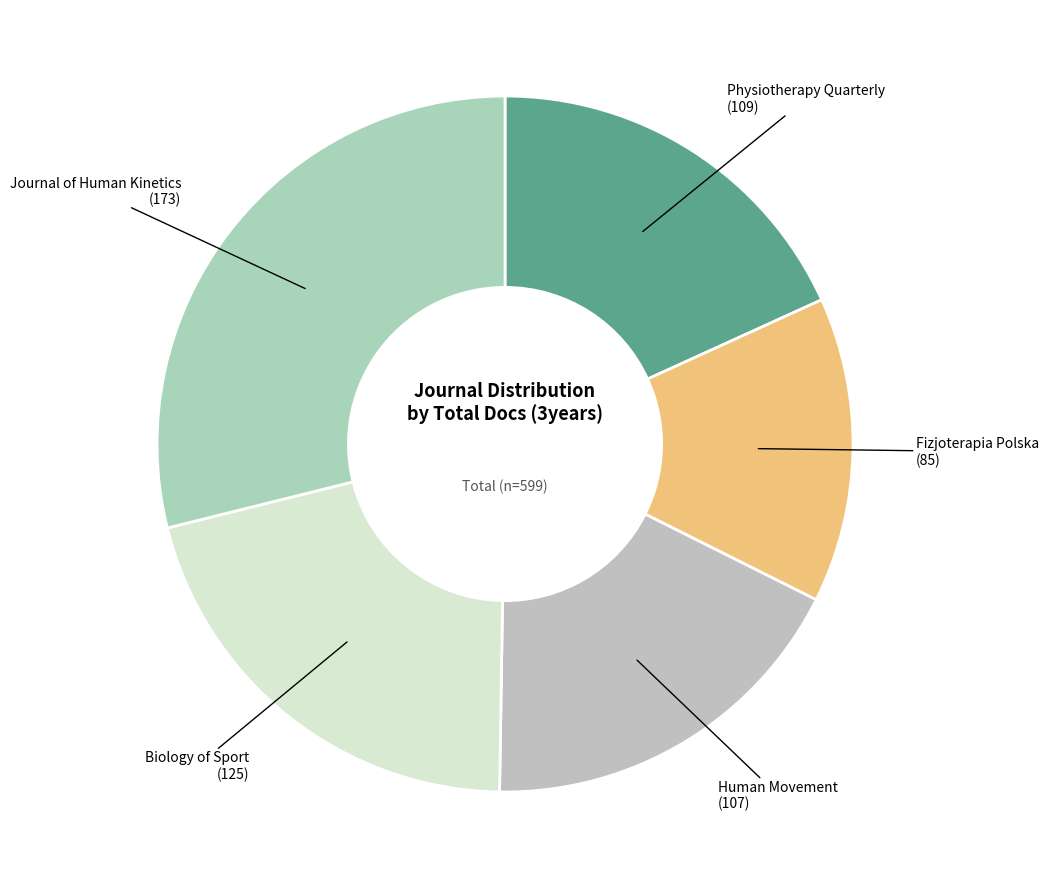

How many slices are in this pie chart?

5